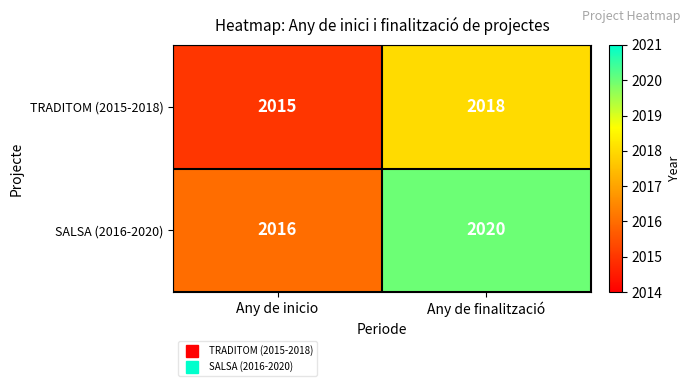

Which series has the largest total across all categories?

SALSA (2016-2020)